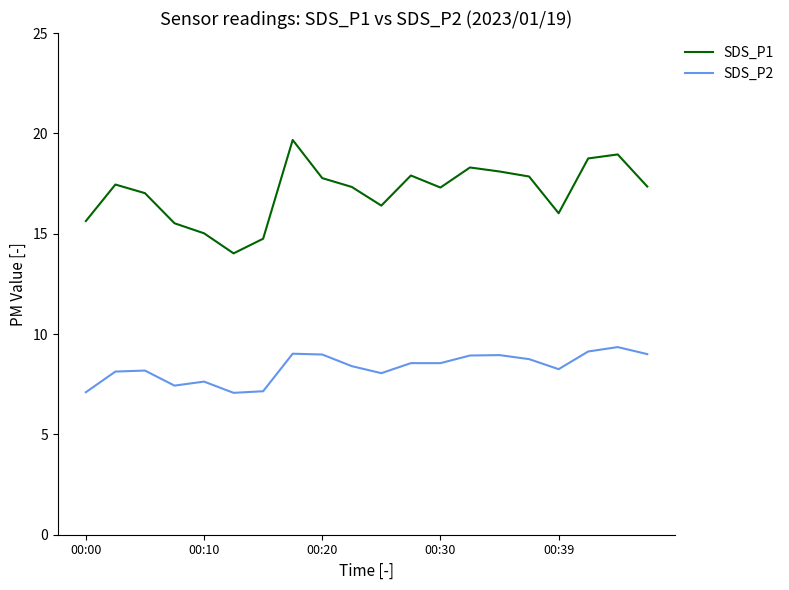

Which series has the largest total across all categories?

SDS_P1